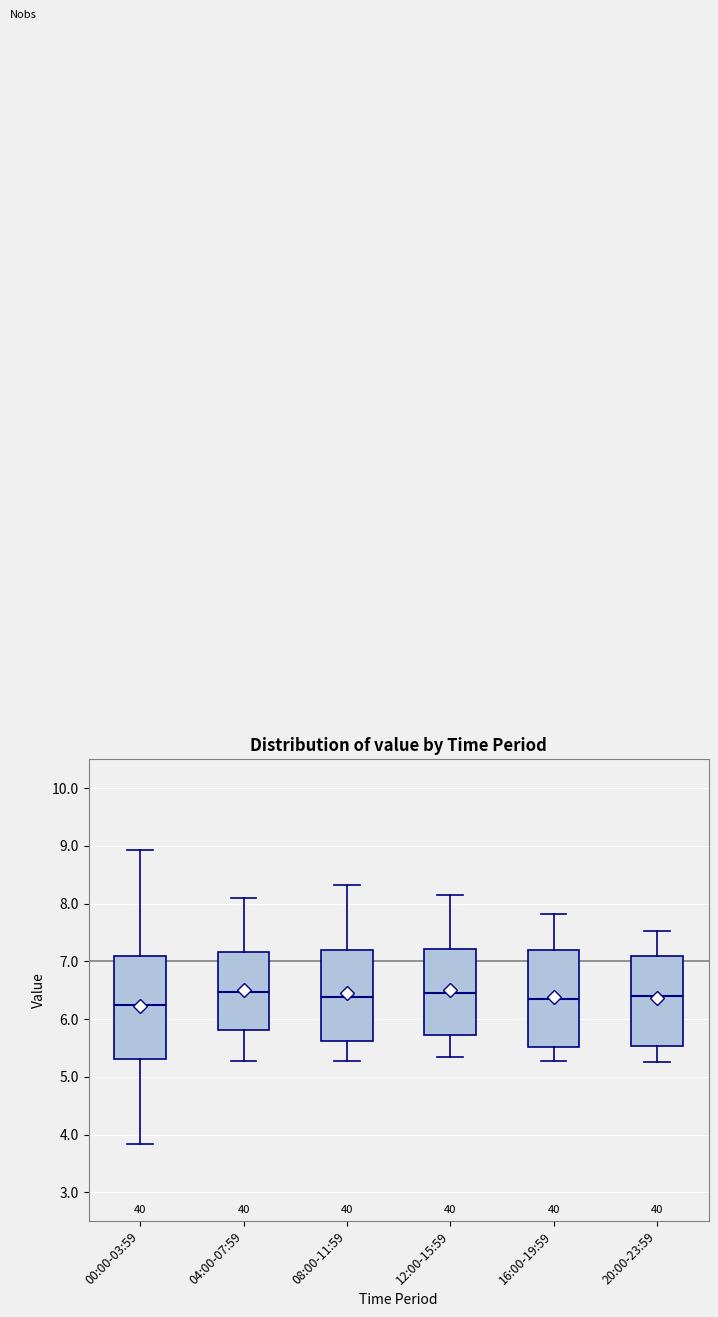

Reading left to right, read every box against the y-axis: the position of its median line, the range the box covers, and the ends of its whiskers. The values are not printed on the chart, so give them approximately, as read against the axis.

00:00-03:59: median 6.2, box 5.3 to 7.1, whiskers 3.8 to 8.9
04:00-07:59: median 6.5, box 5.8 to 7.2, whiskers 5.3 to 8.1
08:00-11:59: median 6.4, box 5.6 to 7.2, whiskers 5.3 to 8.3
12:00-15:59: median 6.5, box 5.7 to 7.2, whiskers 5.4 to 8.2
16:00-19:59: median 6.4, box 5.5 to 7.2, whiskers 5.3 to 7.8
20:00-23:59: median 6.4, box 5.5 to 7.1, whiskers 5.3 to 7.5